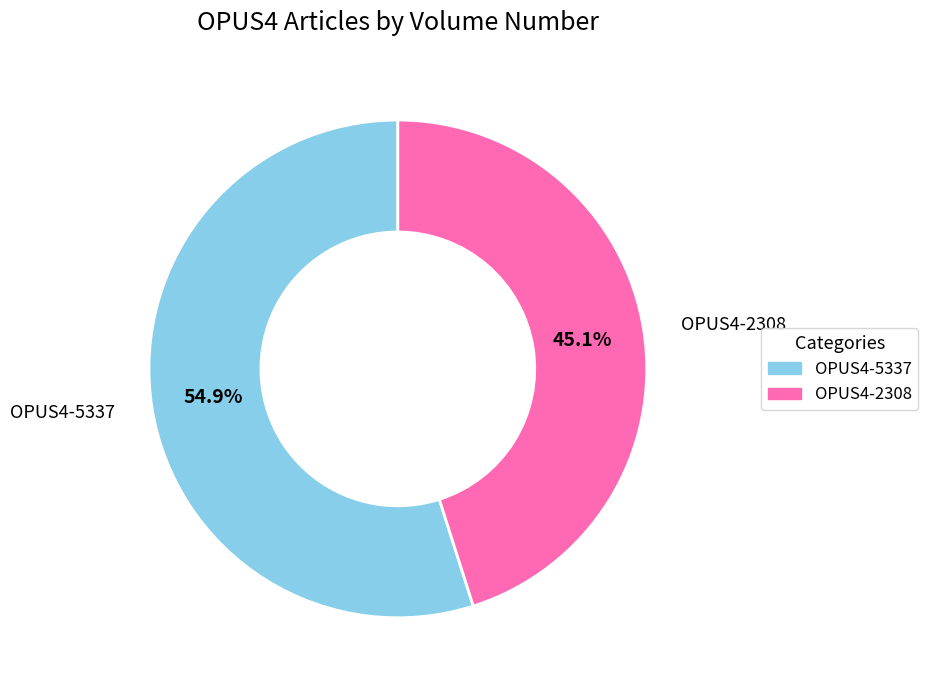

Count the number of slices in the pie.

2